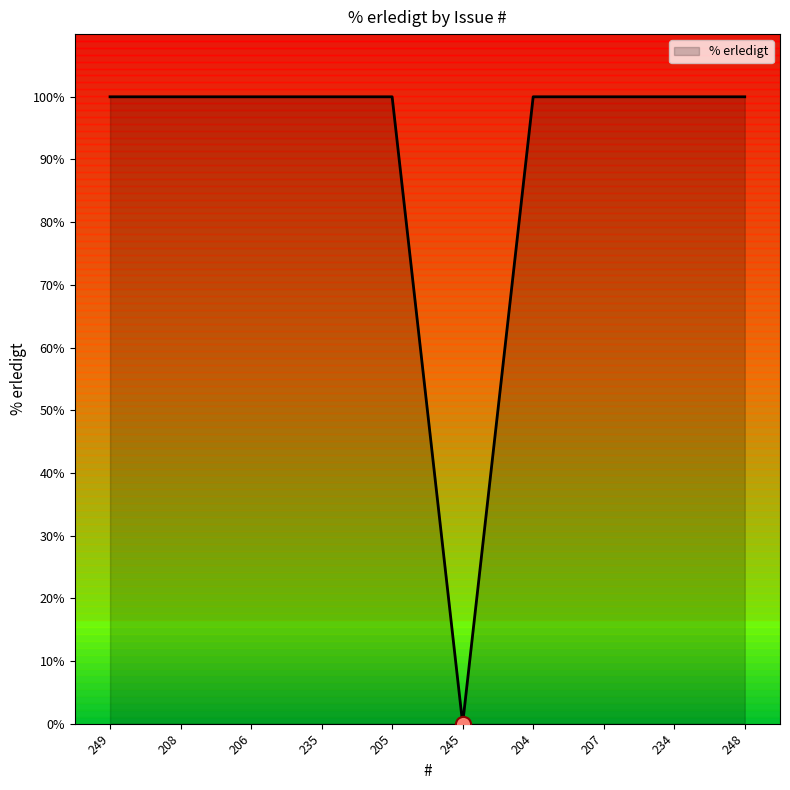

What is the change in value from 245 to 207?

+100